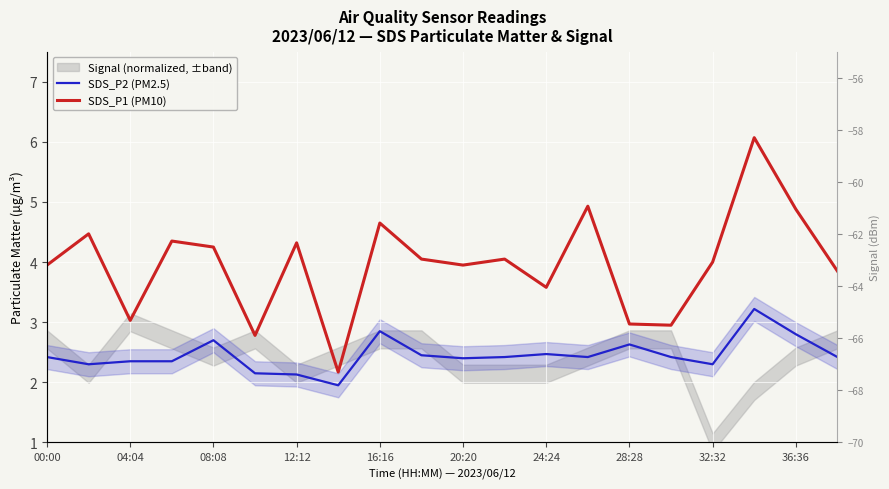

How many interior local peaks does the SDS_P2 (PM2.5) series have?

5